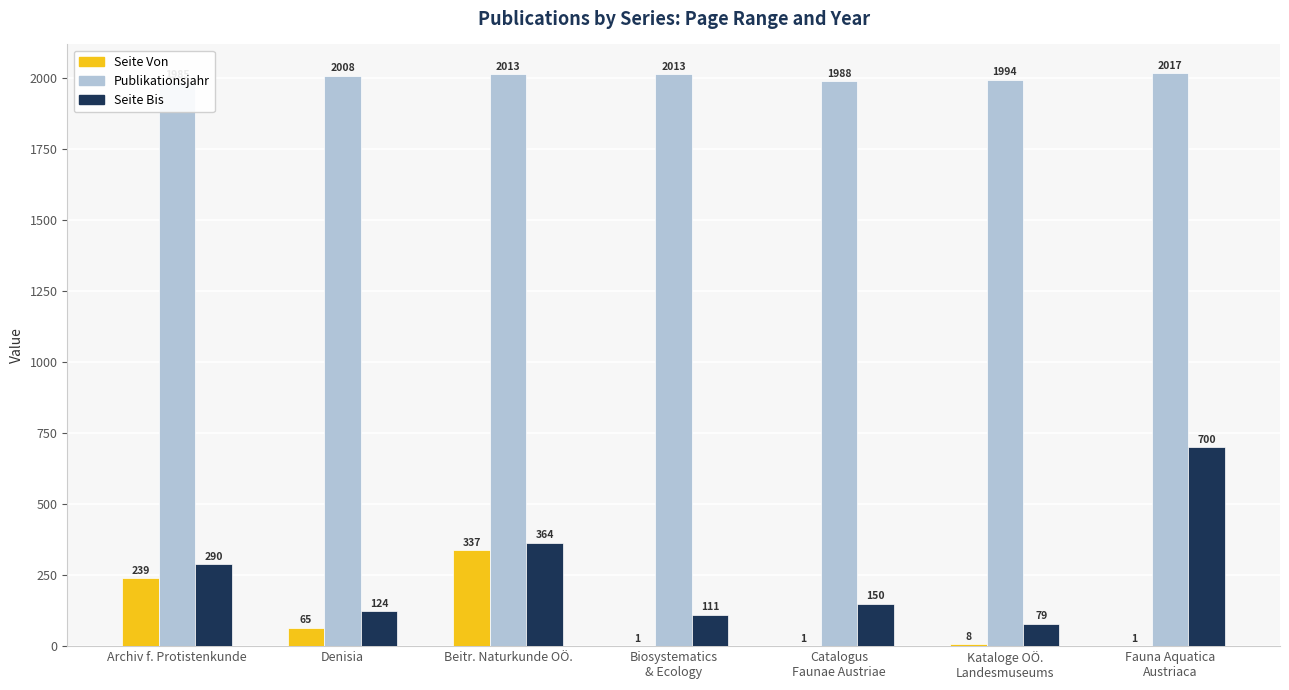

Reading left to right, what are all the values shown in this chart?

Seite Von: Archiv f. Protistenkunde=239	Denisia=65	Beitr. Naturkunde OÖ.=337	Biosystematics
& Ecology=1	Catalogus
Faunae Austriae=1	Kataloge OÖ.
Landesmuseums=8	Fauna Aquatica
Austriaca=1
Publikationsjahr: Archiv f. Protistenkunde=1985	Denisia=2008	Beitr. Naturkunde OÖ.=2013	Biosystematics
& Ecology=2013	Catalogus
Faunae Austriae=1988	Kataloge OÖ.
Landesmuseums=1994	Fauna Aquatica
Austriaca=2017
Seite Bis: Archiv f. Protistenkunde=290	Denisia=124	Beitr. Naturkunde OÖ.=364	Biosystematics
& Ecology=111	Catalogus
Faunae Austriae=150	Kataloge OÖ.
Landesmuseums=79	Fauna Aquatica
Austriaca=700